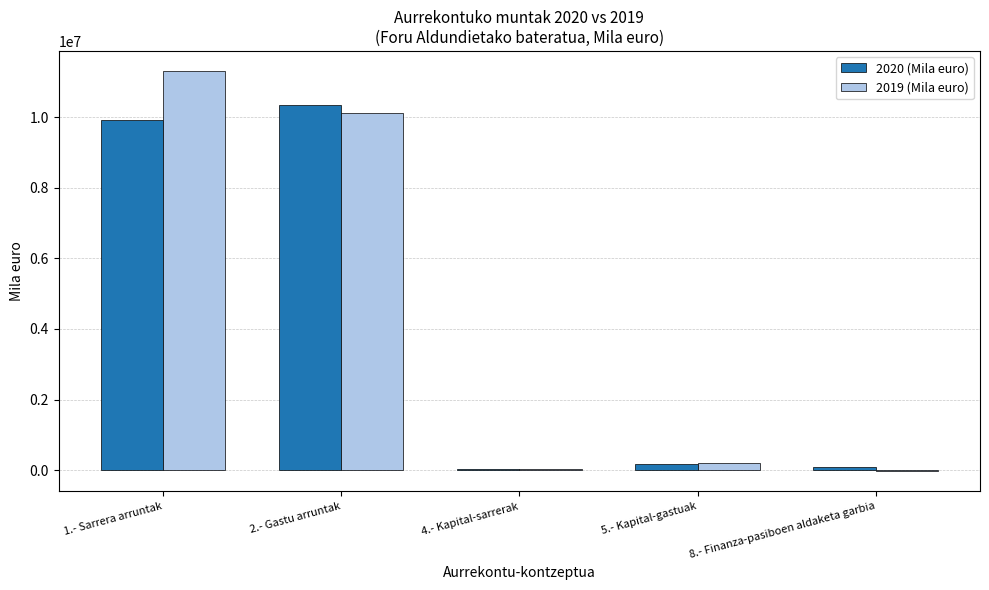

How many groups of bars are there?

5